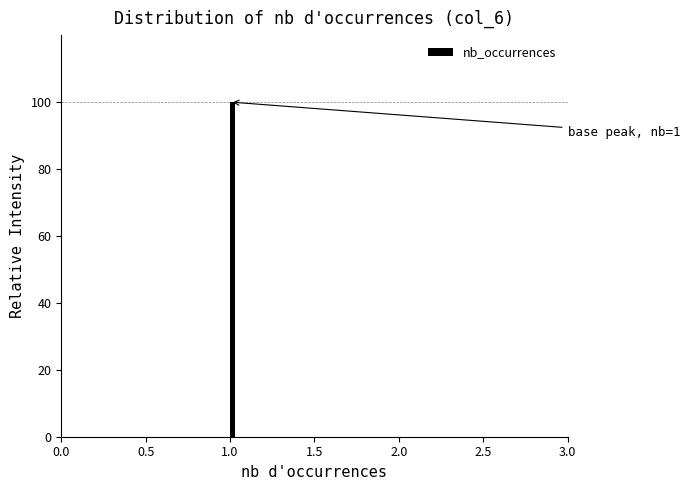

Read against the x-axis, roughly where is the centre of the tallest bar?

1.00